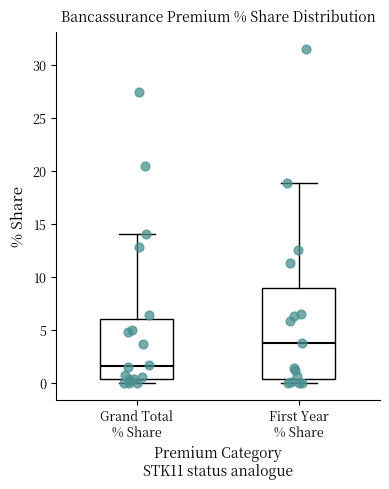

Where is the lower edge of the box for First Year % Share on the y-axis? The values are not printed on the chart, so give them approximately, as read against the axis.

0.5